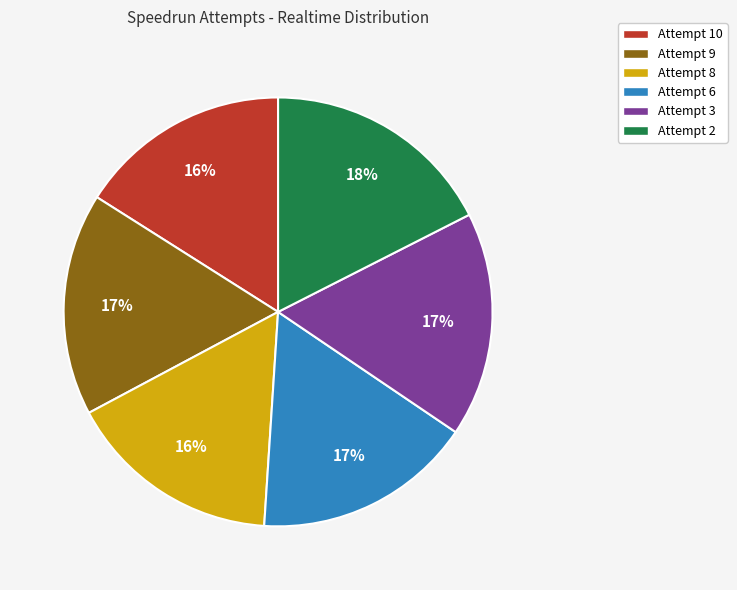

Combined, do Attempt 3 and Attempt 8 account for over 50%?

No